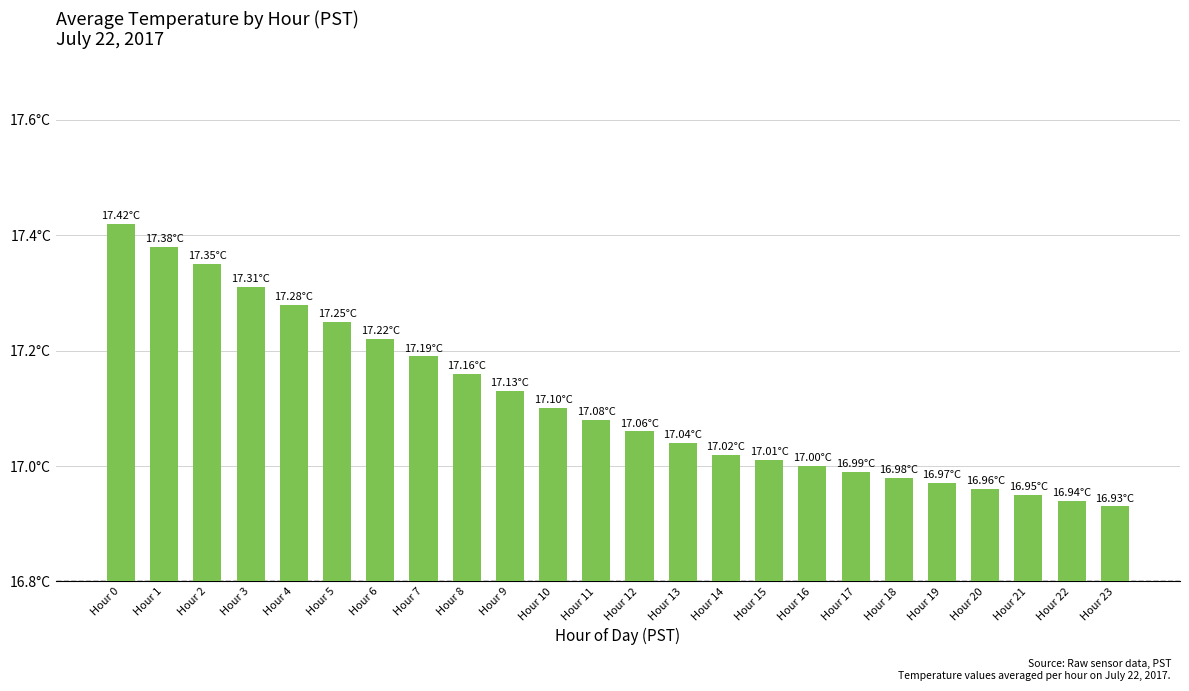

Are the bars horizontal?

No